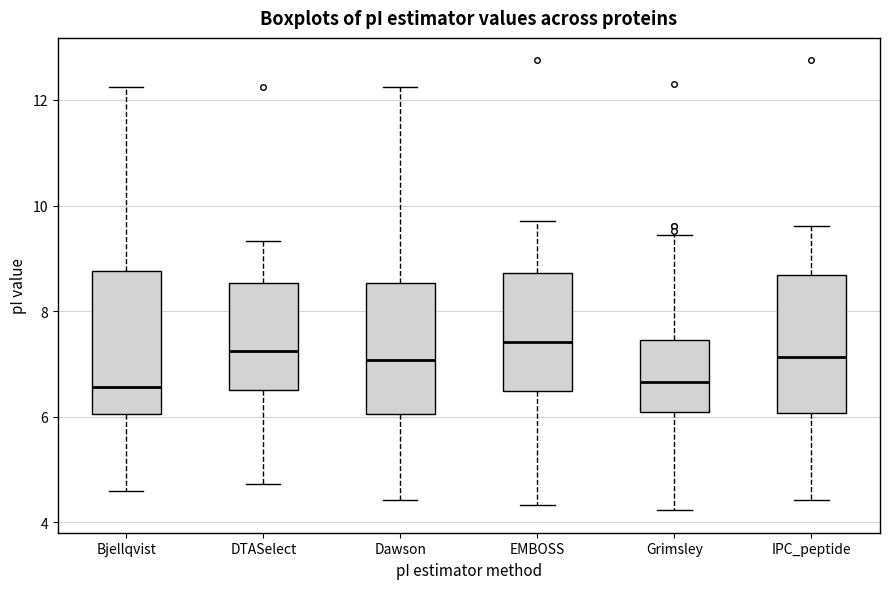

Where is the lower edge of the box for EMBOSS on the y-axis? The values are not printed on the chart, so give them approximately, as read against the axis.

6.4